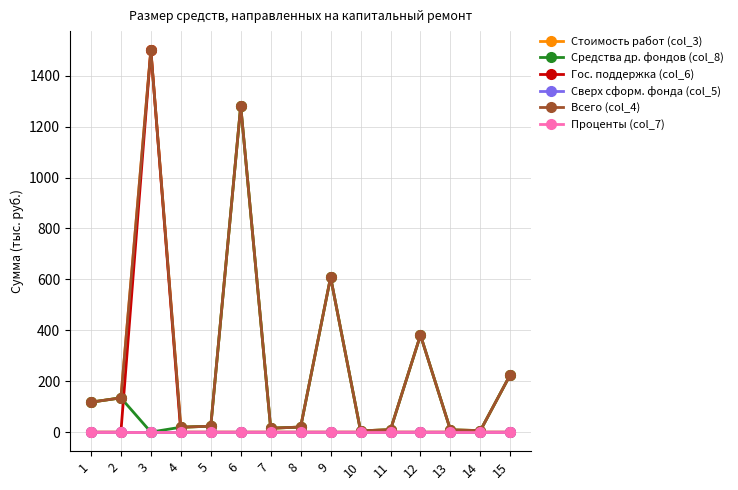

What is the sum of all Всего (col_4) values?

4355.3